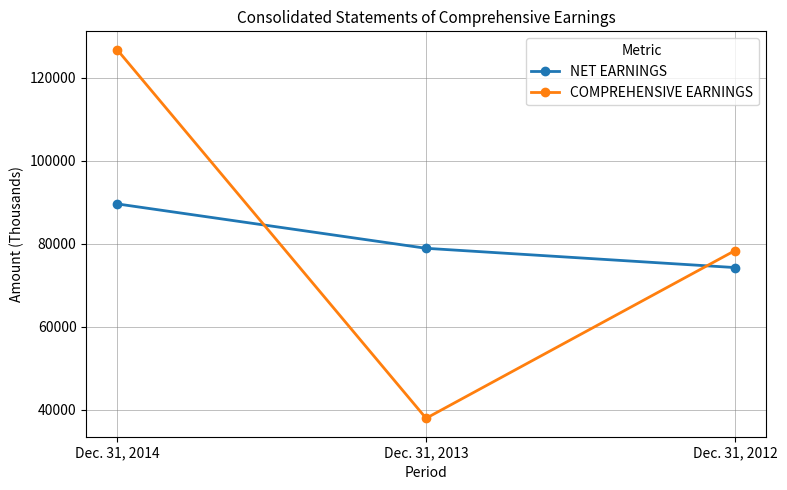

Which series changed the most between Dec. 31, 2014 and Dec. 31, 2013?

COMPREHENSIVE EARNINGS